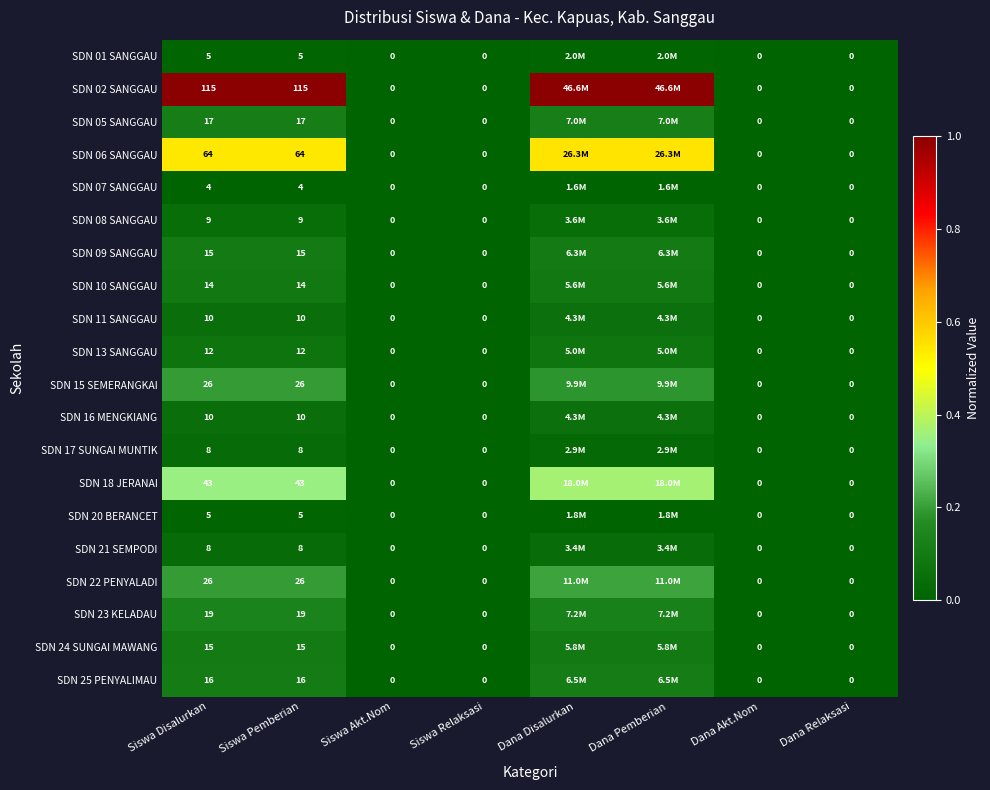

Rank the series at Siswa Pemberian from highest to lowest value.

SDN 02 SANGGAU, SDN 06 SANGGAU, SDN 18 JERANAI, SDN 15 SEMERANGKAI, SDN 22 PENYALADI, SDN 23 KELADAU, SDN 05 SANGGAU, SDN 25 PENYALIMAU, SDN 09 SANGGAU, SDN 24 SUNGAI MAWANG, SDN 10 SANGGAU, SDN 13 SANGGAU, SDN 11 SANGGAU, SDN 16 MENGKIANG, SDN 08 SANGGAU, SDN 17 SUNGAI MUNTIK, SDN 21 SEMPODI, SDN 01 SANGGAU, SDN 20 BERANCET, SDN 07 SANGGAU